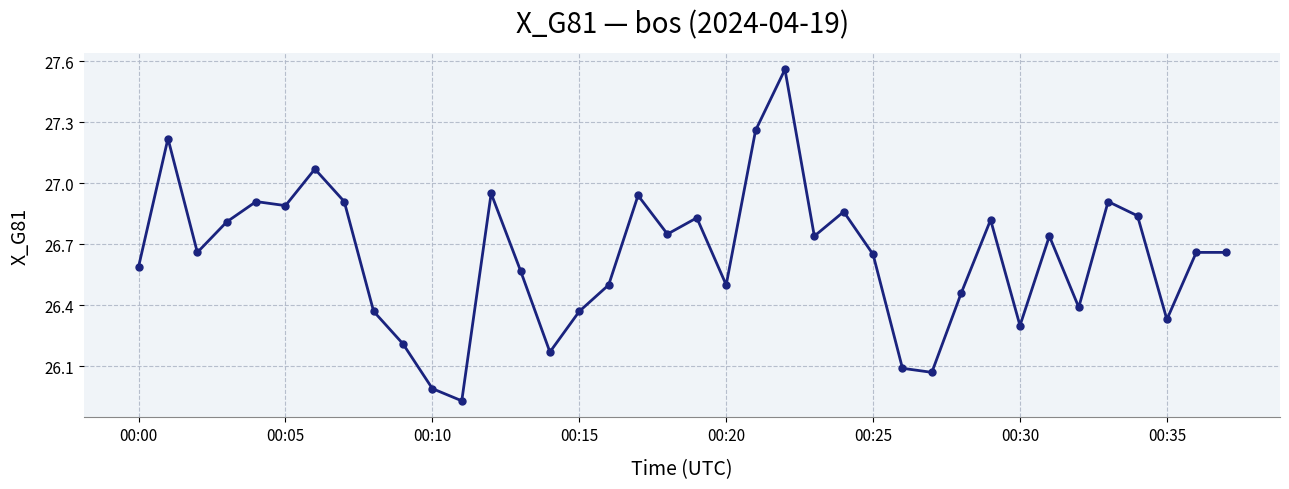

What is the difference between the second highest and second lowest values?

1.3